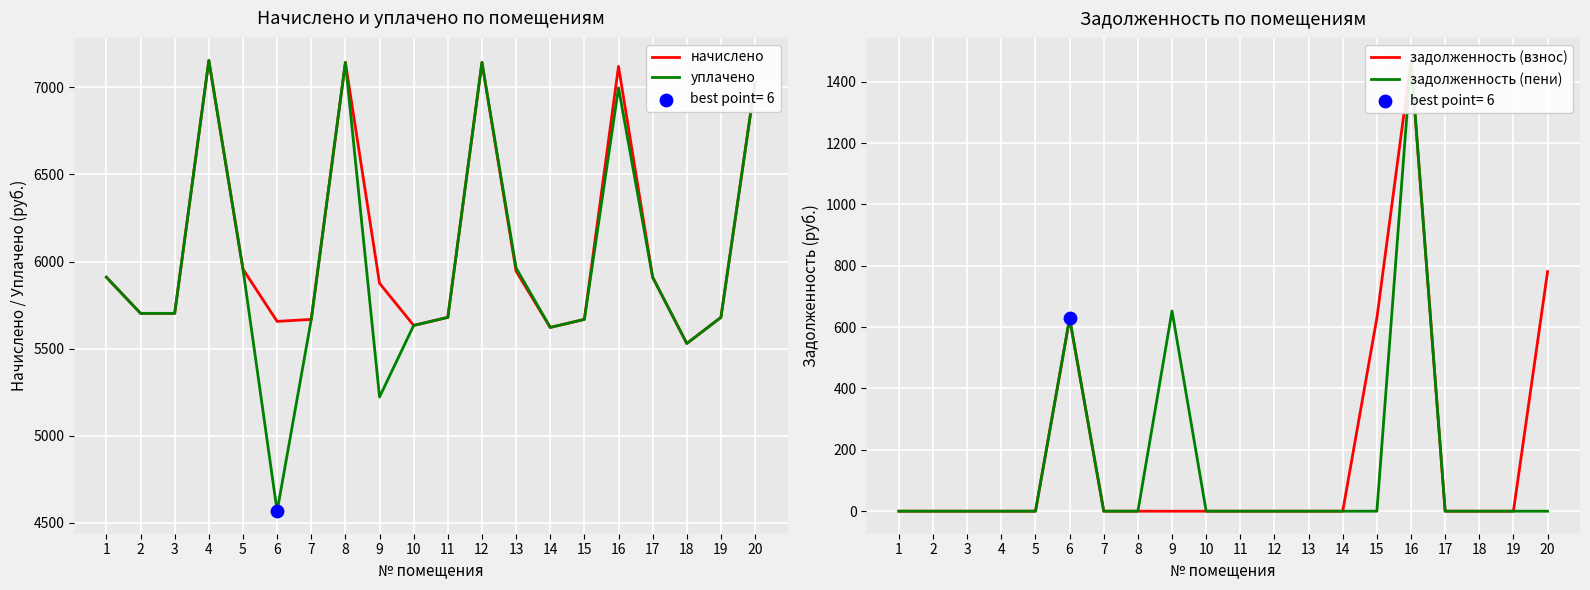

At which category is the sum across all series the highest?

16